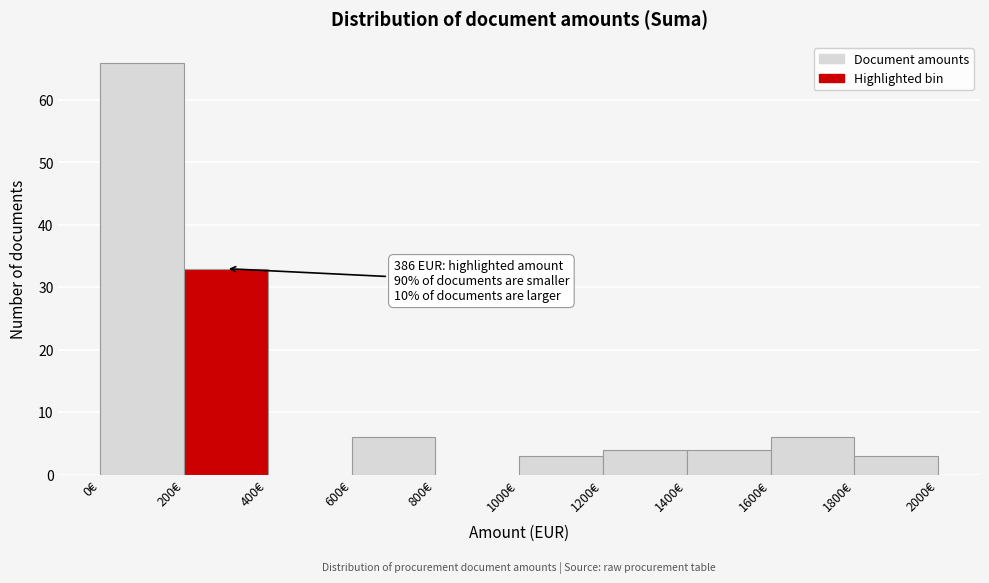

Over which range of the x-axis is the bar tallest?

0 to 200